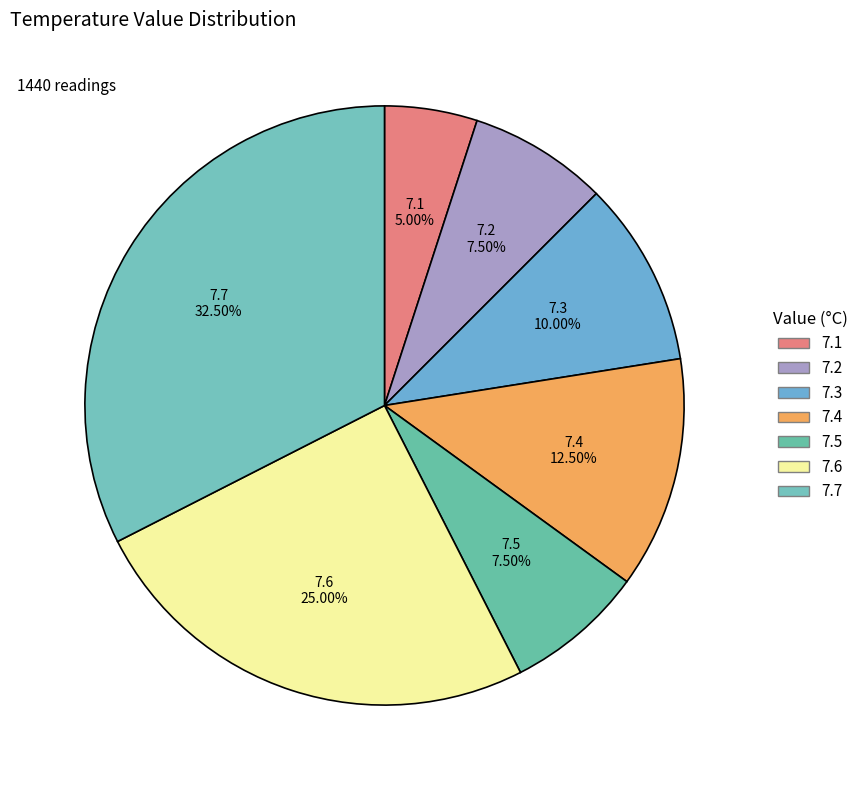

How many segments does this pie chart have?

7